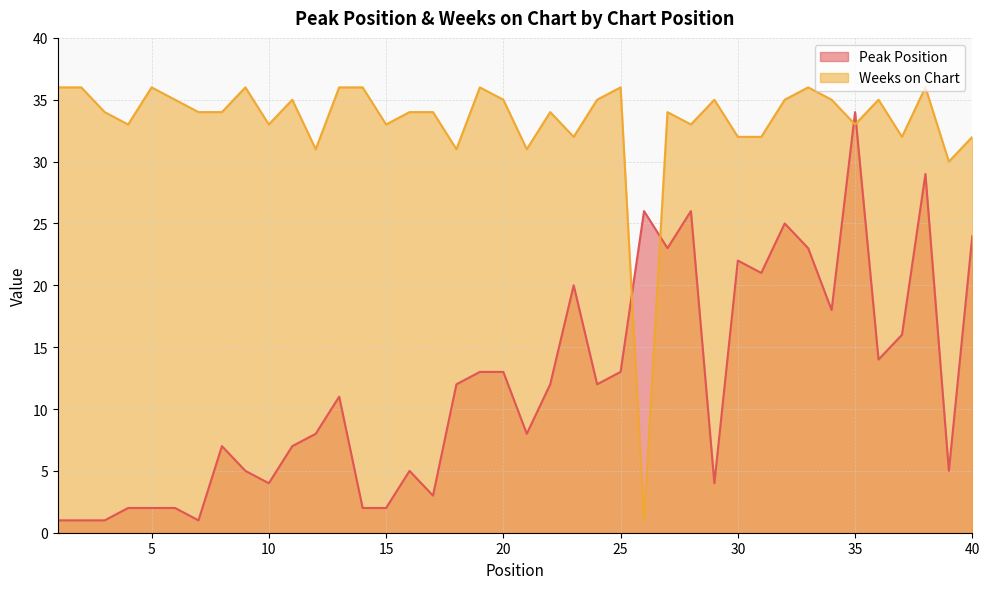

The Weeks on Chart series shows 15 at 20. True or false?

False